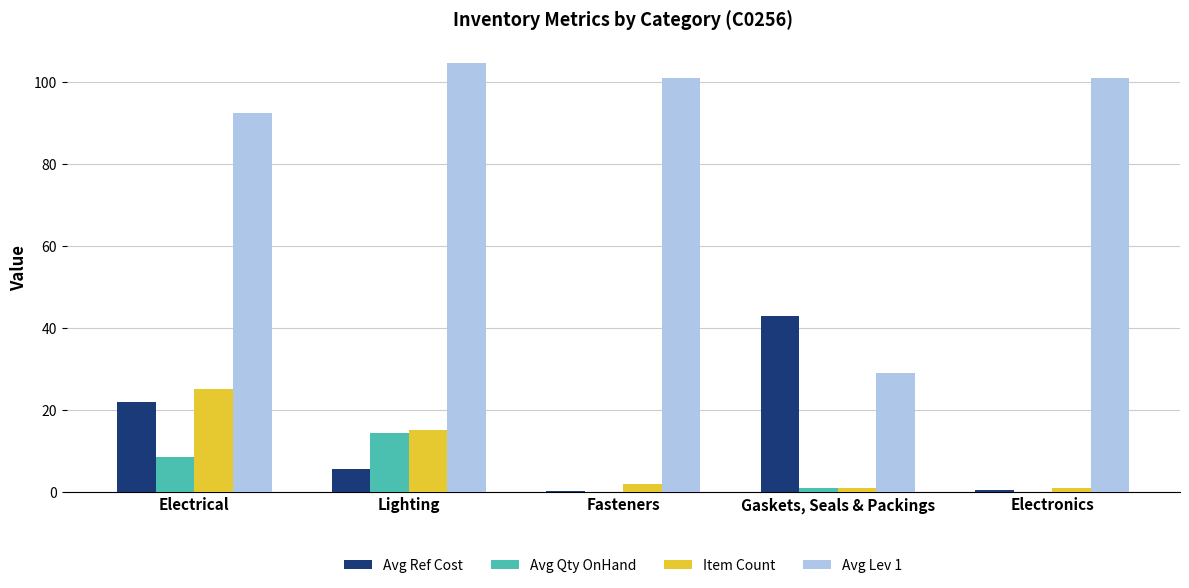

Is the value of Item Count at Lighting greater than the value of Avg Ref Cost at Electronics?

Yes